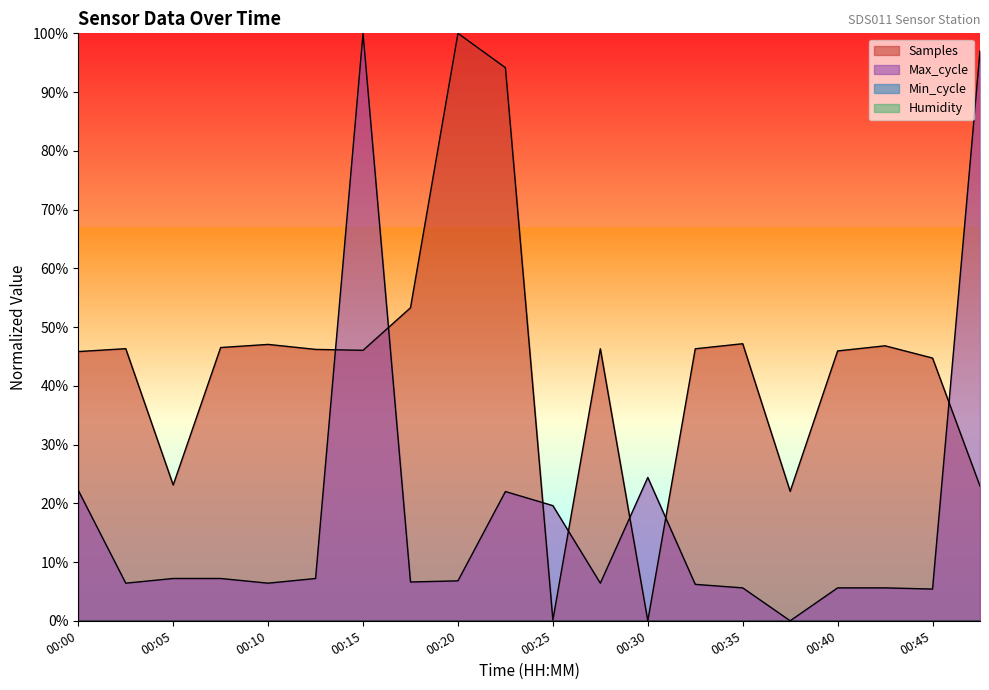

At which label is Samples closest to 50?

00:35